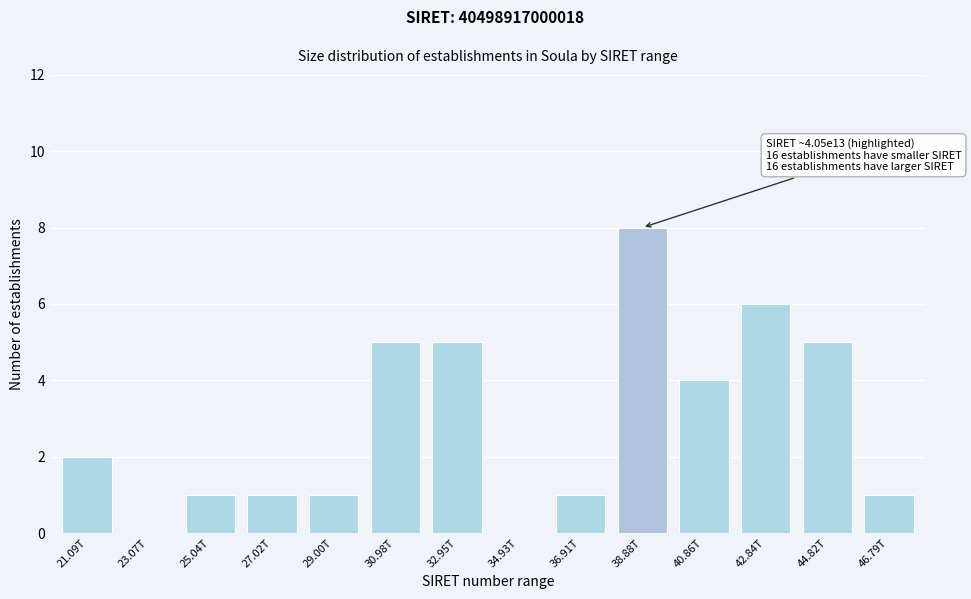

Reading left to right, transcribe all the data shown in this chart.

21.09T=2	23.07T=0	25.04T=1	27.02T=1	29.00T=1	30.98T=5	32.95T=5	34.93T=0	36.91T=1	38.88T=8	40.86T=4	42.84T=6	44.82T=5	46.79T=1